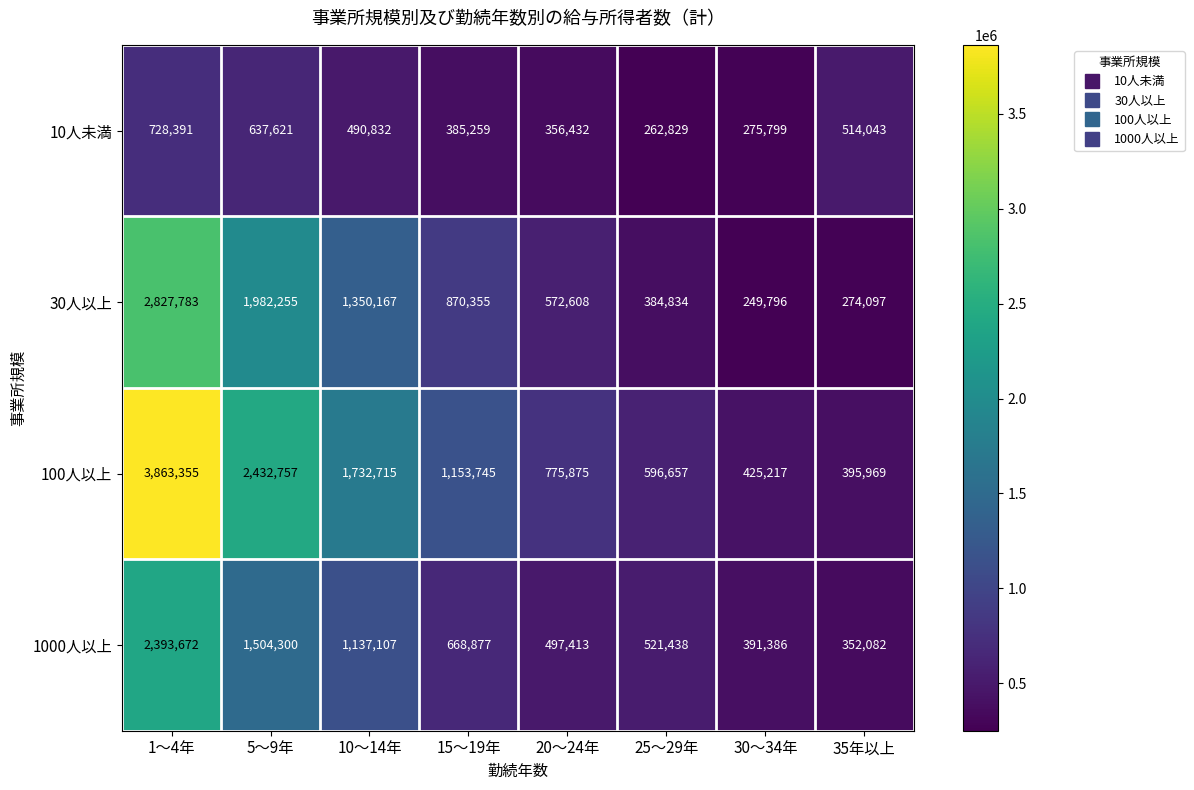

Which category has the lowest value in the 1000人以上 series?

35年以上